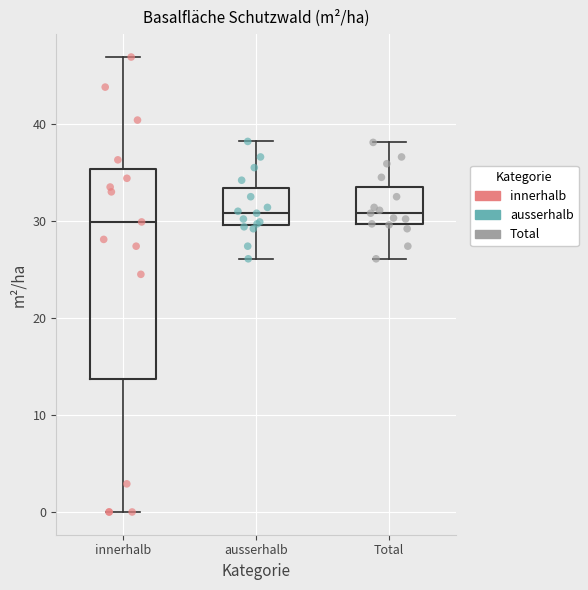

Reading left to right, read every box against the y-axis: the position of its median line, the range the box covers, and the ends of its whiskers. The values are not printed on the chart, so give them approximately, as read against the axis.

innerhalb: median 30, box 14 to 35, whiskers 0 to 47
ausserhalb: median 31, box 30 to 33, whiskers 26 to 38
Total: median 31, box 30 to 34, whiskers 26 to 38